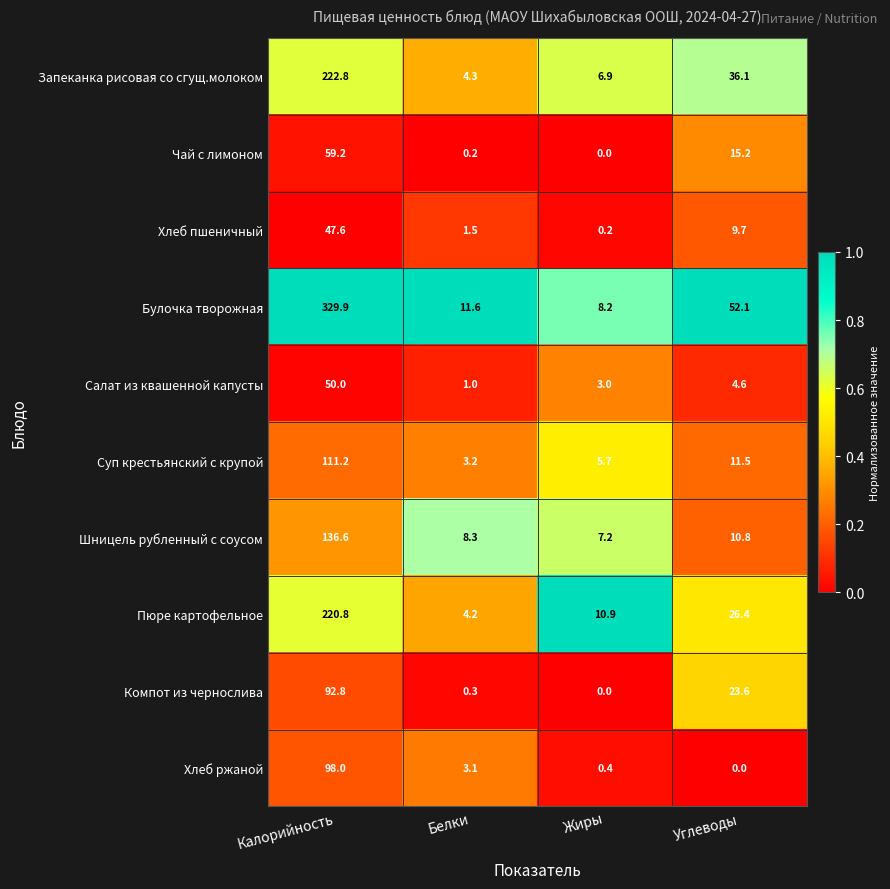

Read the Хлеб ржаной value at Жиры.

0.4